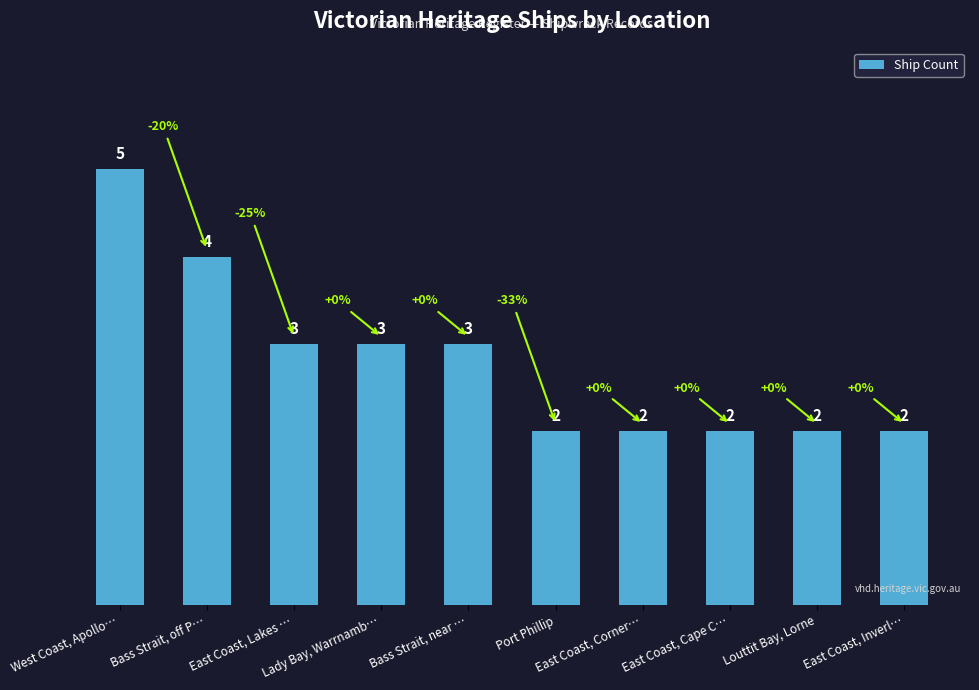

What is the ratio of the value at West Coast, Apollo… to the value at Port Phillip?

2.5